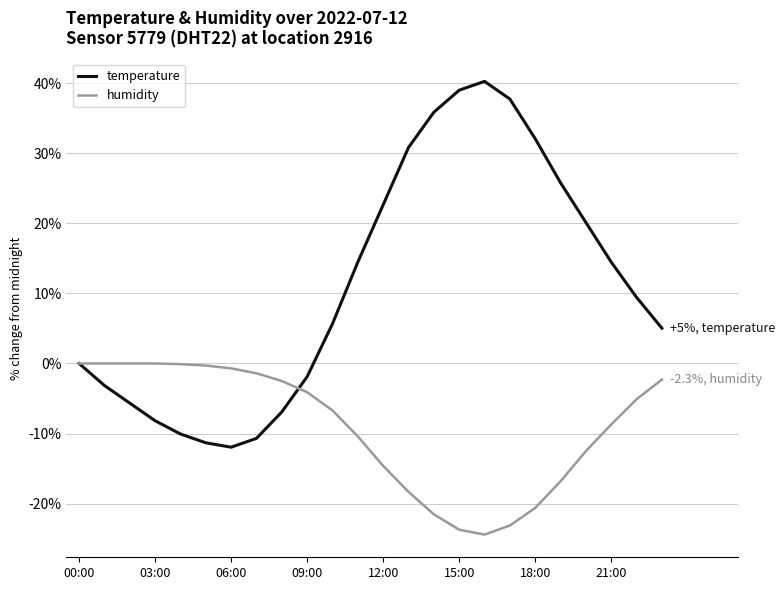

What is the maximum value shown in the chart?

40.3